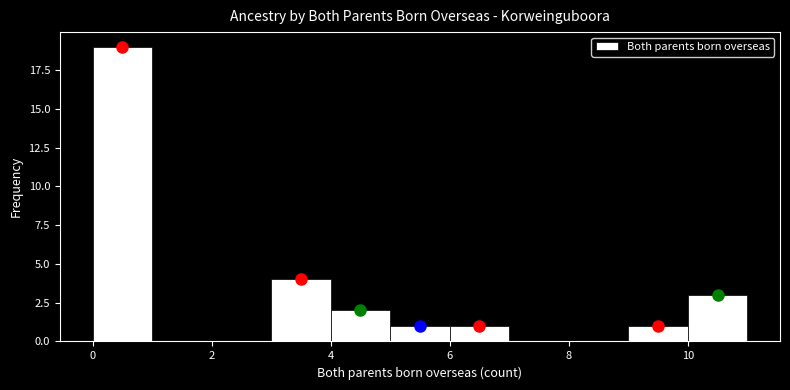

Reading left to right, transcribe this chart: for each bar, give the range it covers on the x-axis and its height. The values are not printed on the chart, so give them approximately, as read against the axis.

0 to 1: 19
1 to 2: 0
2 to 3: 0
3 to 4: 4
4 to 5: 2
5 to 6: 1
6 to 7: 1
7 to 8: 0
8 to 9: 0
9 to 10: 1
10 to 11: 3